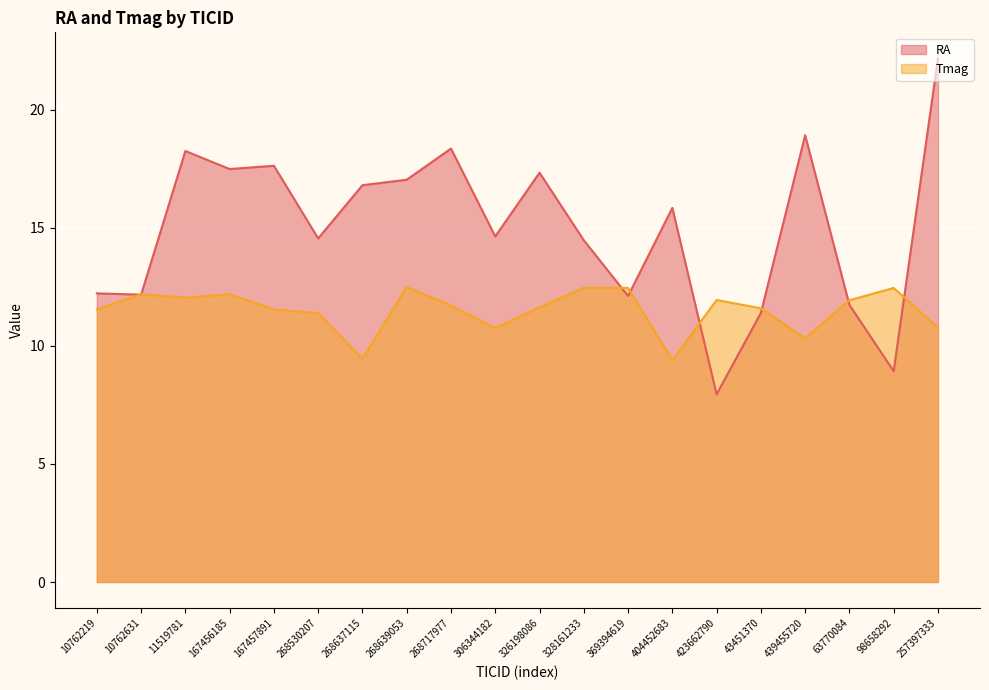

How many lines are shown in the chart?

2